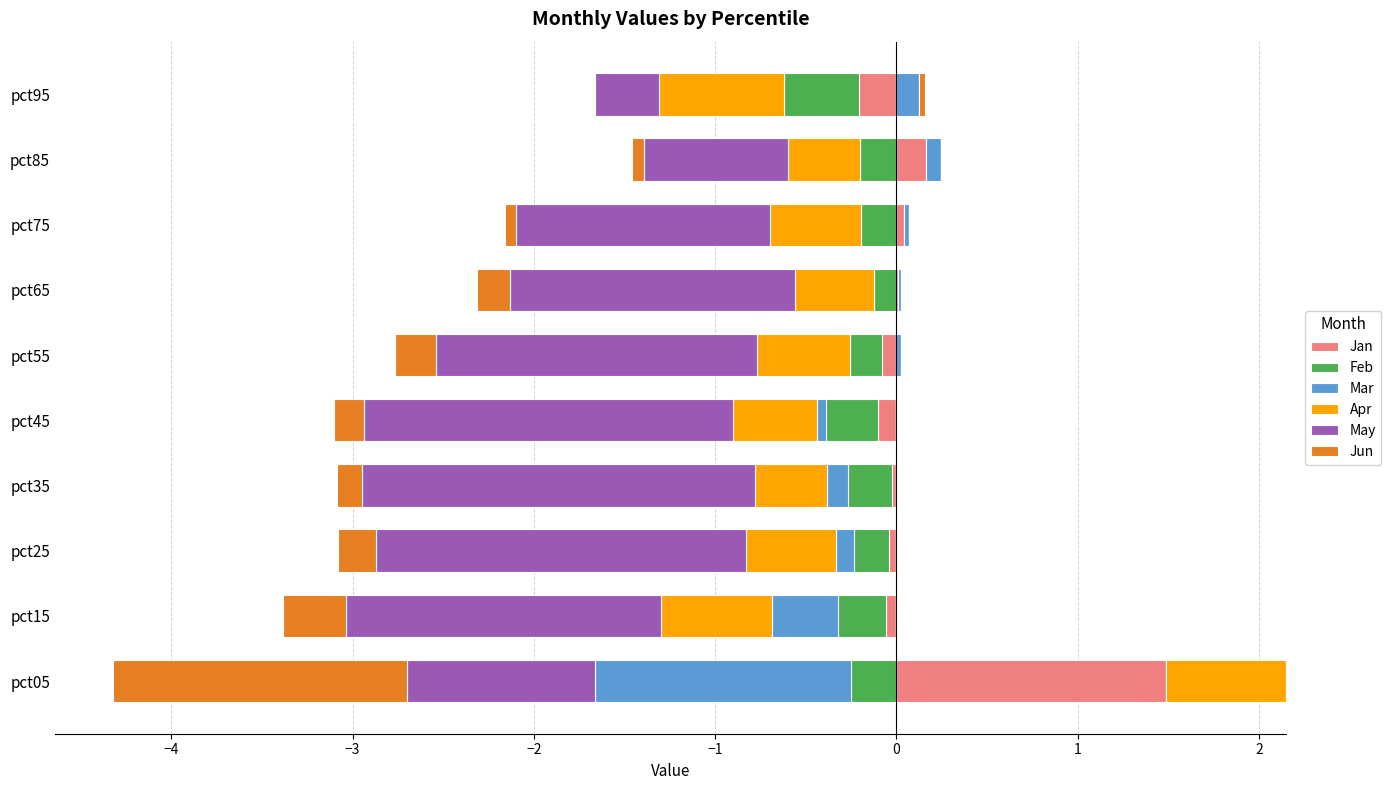

The value of Jan at pct15 is -0.7. True or false?

False